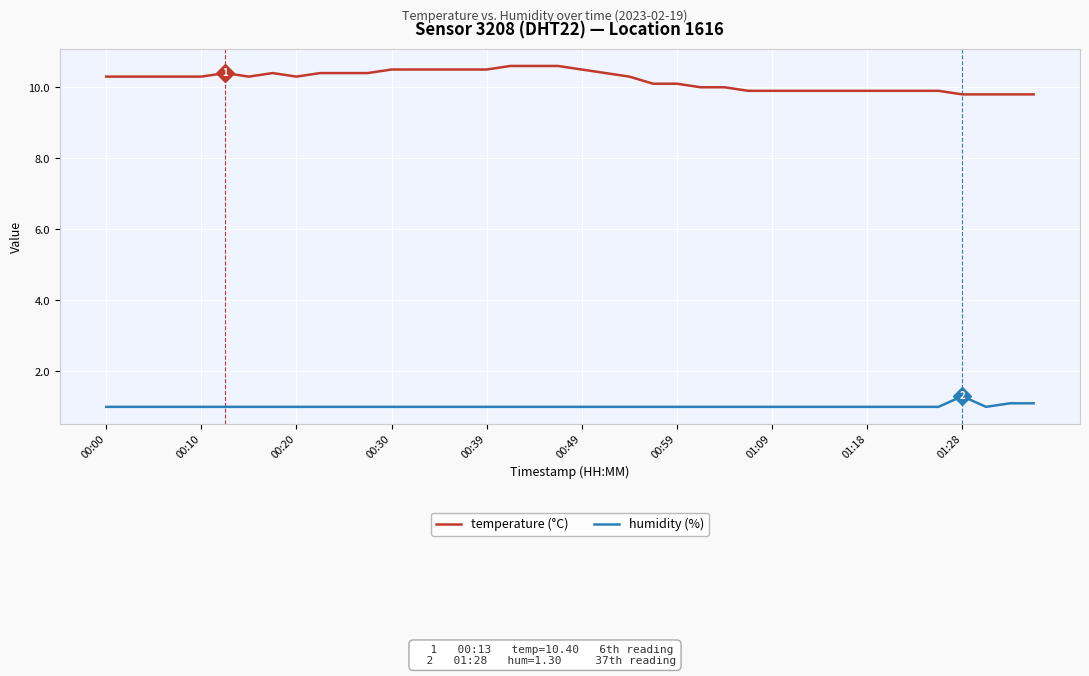

List the series in order of their overall mean, lowest first.

humidity (%), temperature (°C)